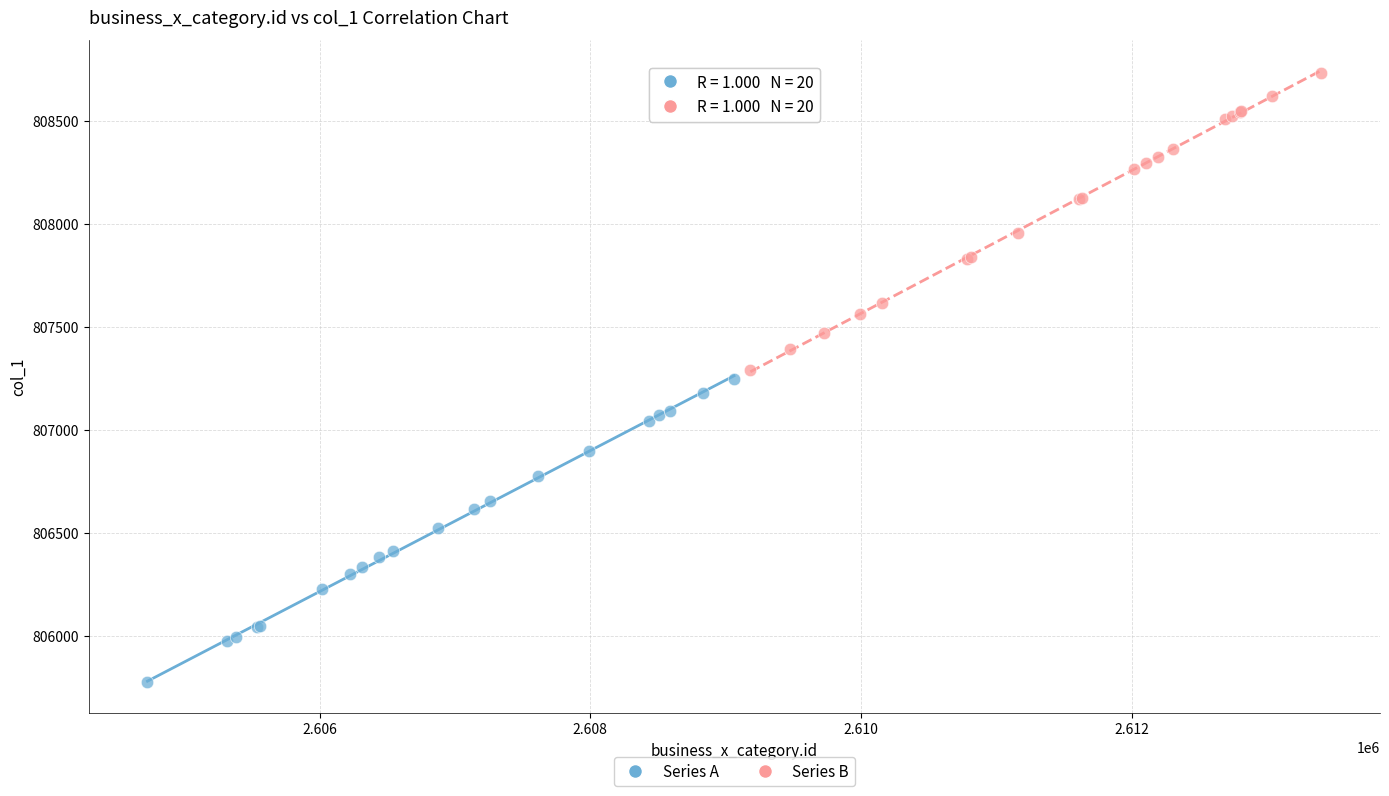

Which series has the widest spread of Y values?

Series A